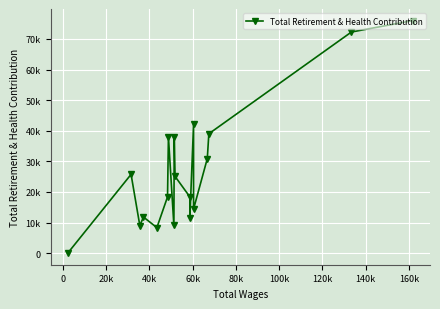

What is the change in value from 20k to 40k?

-8114